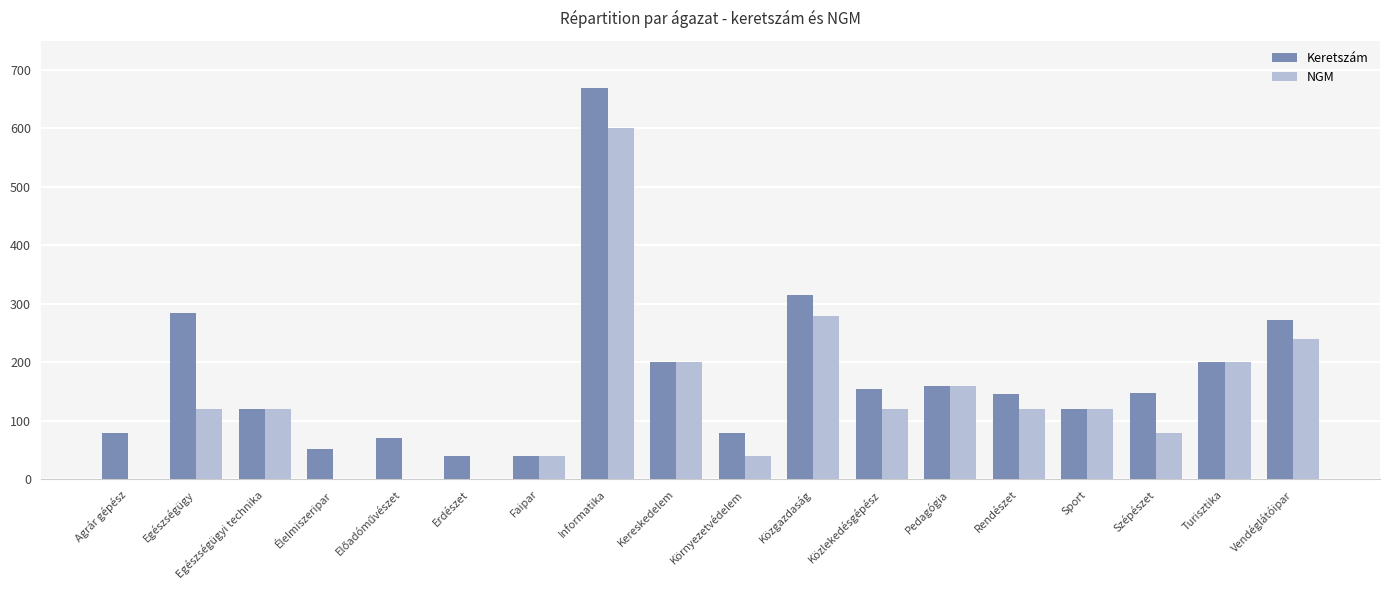

What is the average value of the NGM series?

136